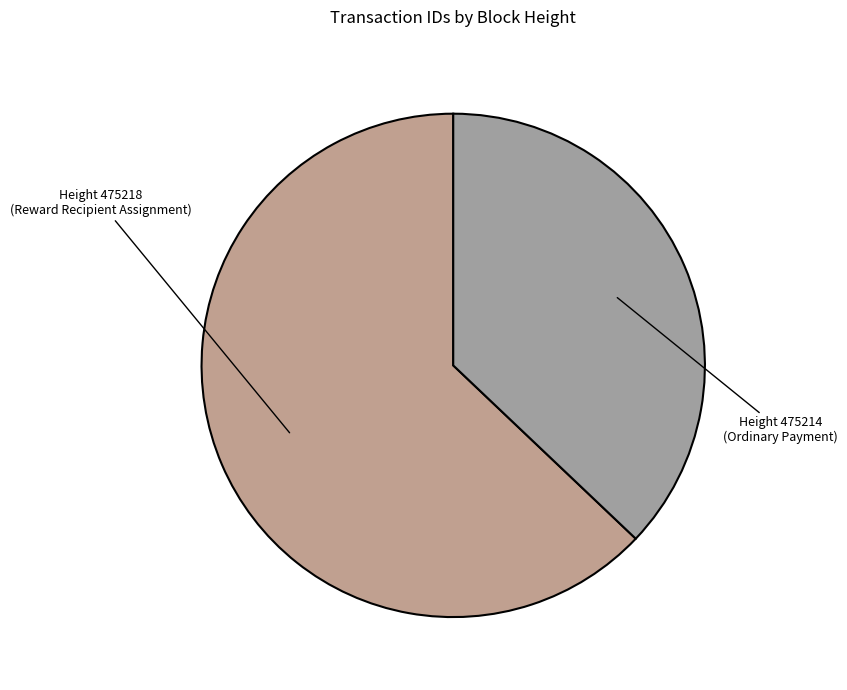

The Height 475218 (Reward Recipient Assignment) slice represents 63% of the pie. True or false?

True